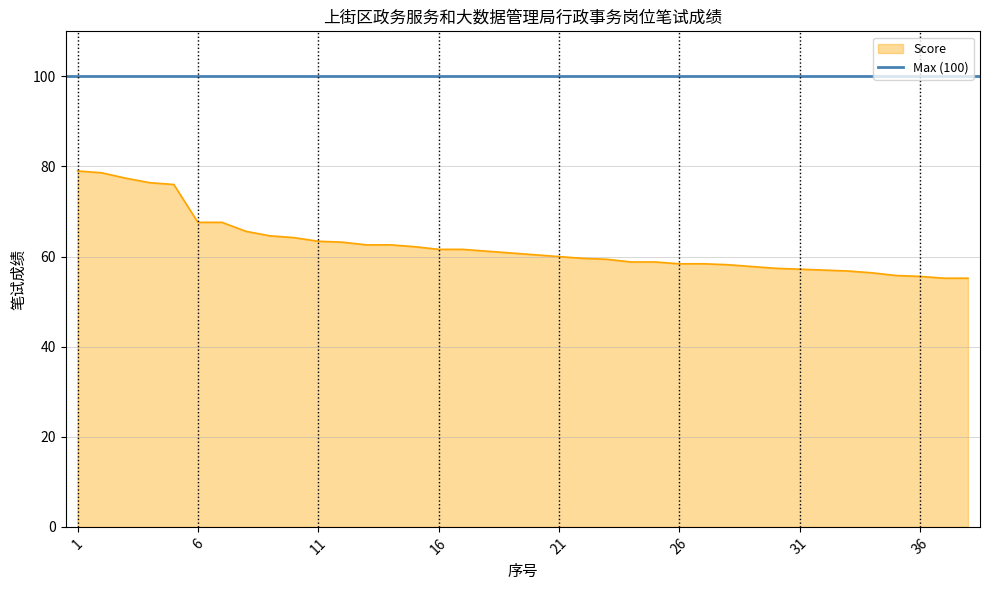

Does the chart display data point markers on the line(s)?

No